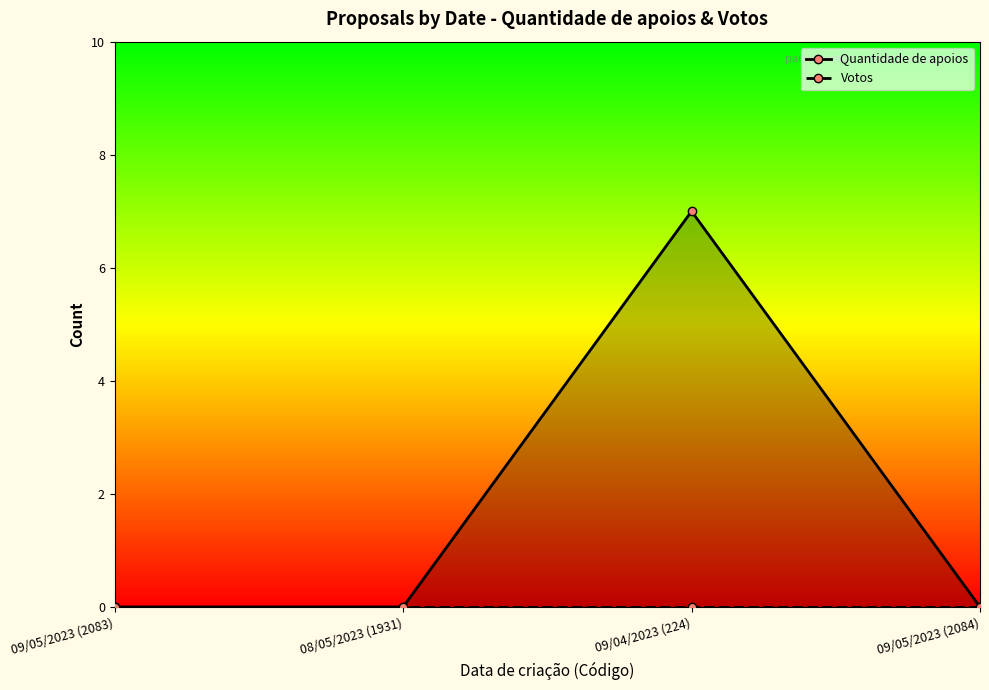

At which label does Votos reach its peak?

09/05/2023 (2083)